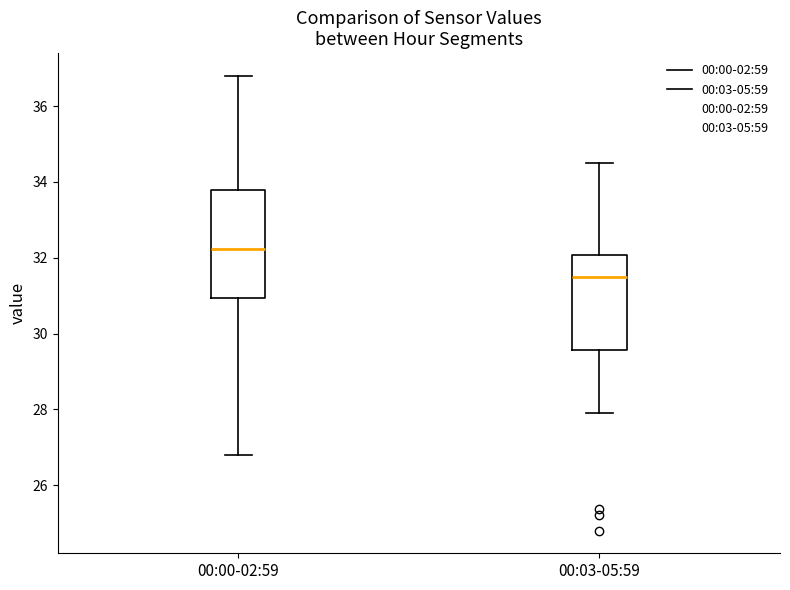

Reading left to right, transcribe this box plot: for each box, give where its median line is, the range the box spans, and where its two whiskers end, as read against the y-axis. The values are not printed on the chart, so give them approximately, as read against the axis.

00:00-02:59: median 32.2, box 31.0 to 33.8, whiskers 26.8 to 36.8
00:03-05:59: median 31.6, box 29.6 to 32.0, whiskers 28.0 to 34.6